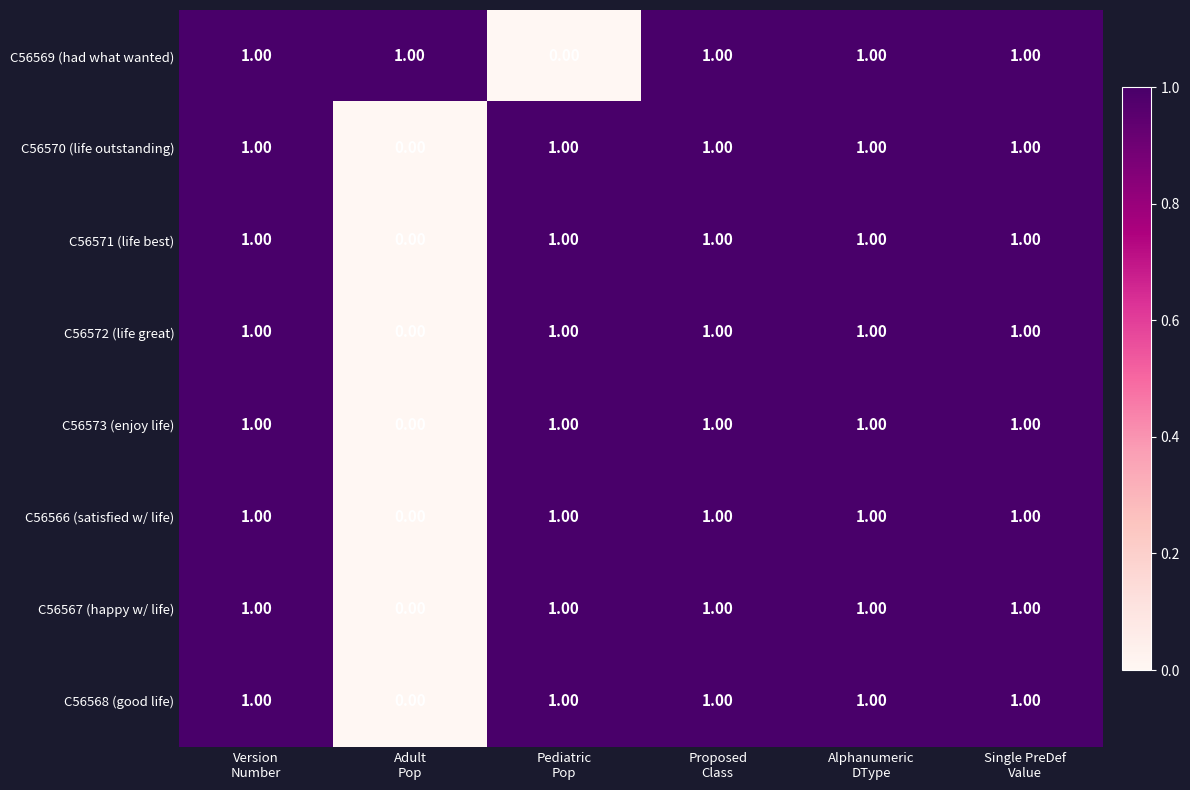

At how many categories does at least one series exceed 0?

6